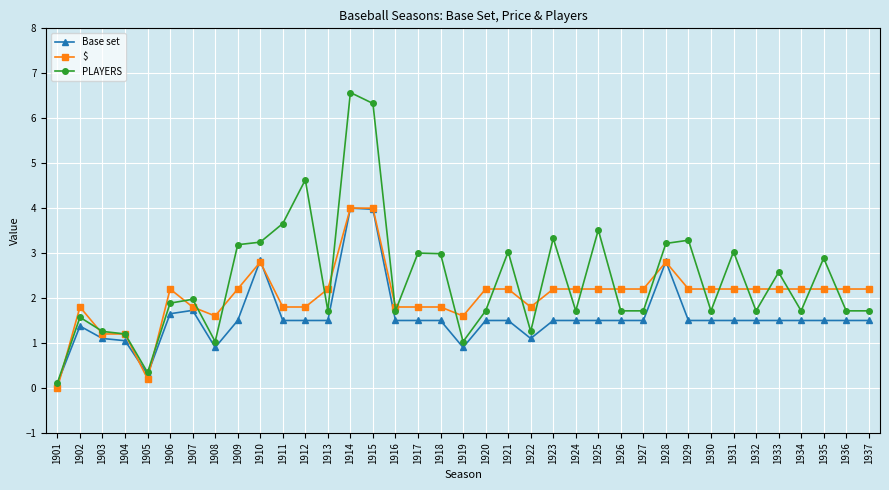

Which series has the largest range (max minus min)?

PLAYERS